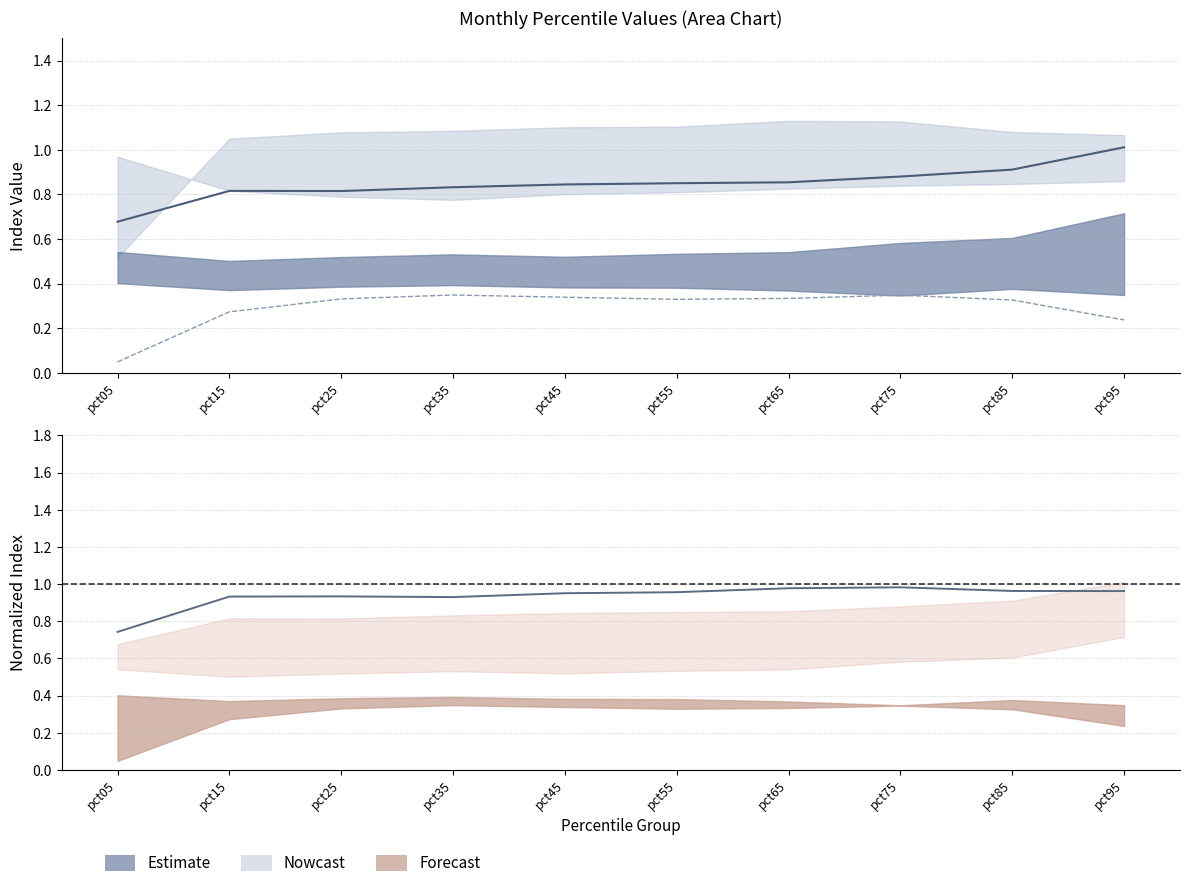

What is the sum of all May values?

8.5